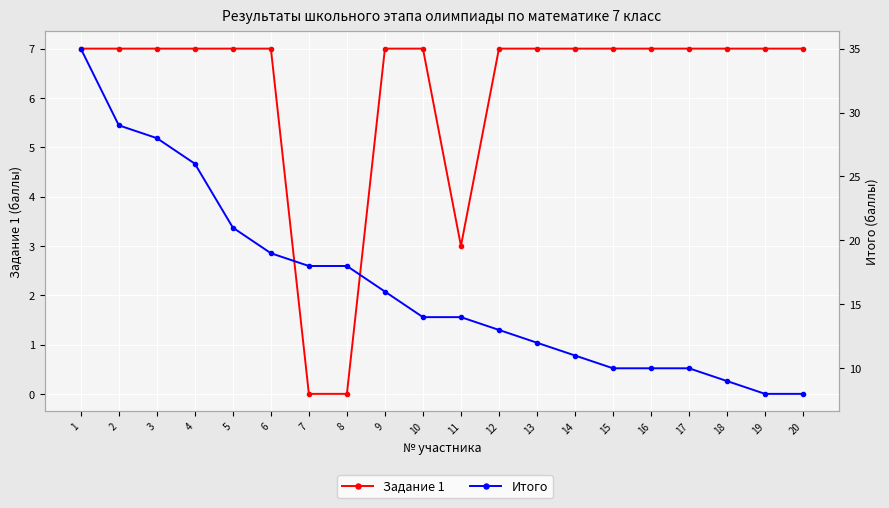

List the series in order of their peak value, highest first.

Итого, Задание 1